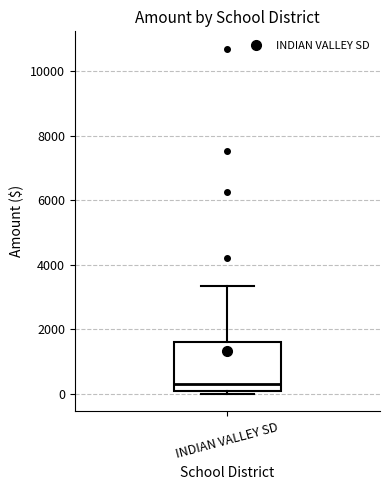

Where does the median line of the box for INDIAN VALLEY SD sit on the y-axis? The values are not printed on the chart, so give them approximately, as read against the axis.

400